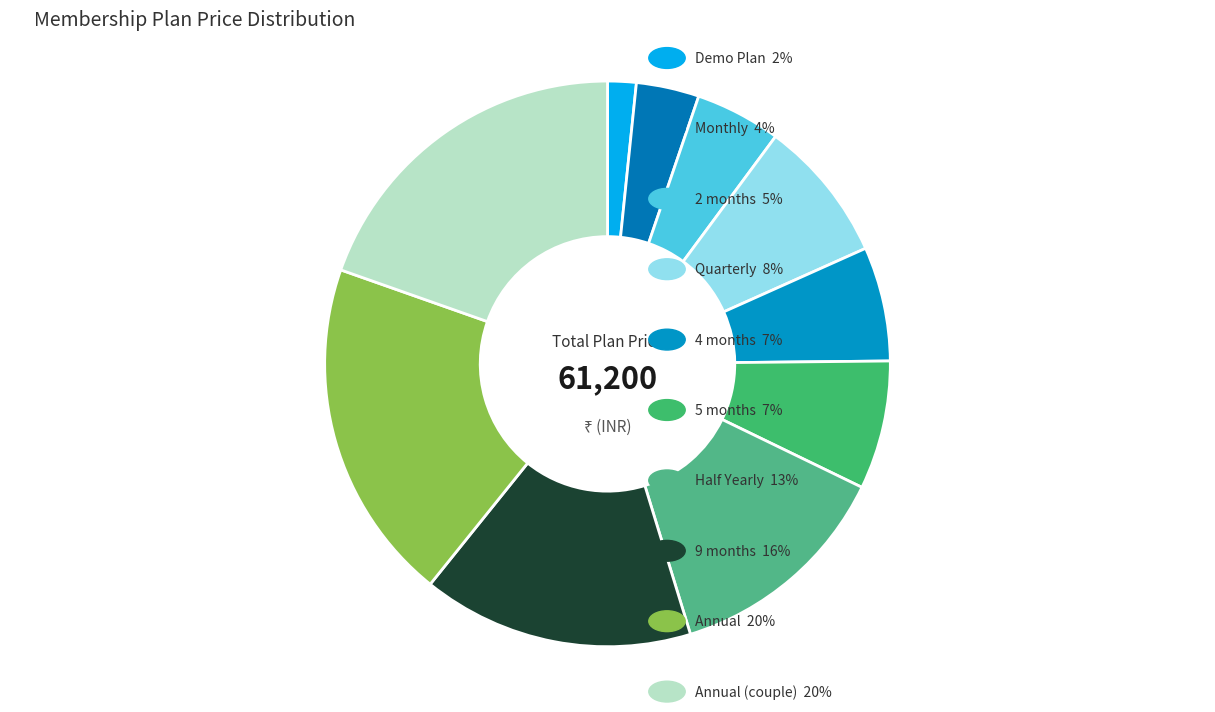

Count the number of slices in the pie.

10